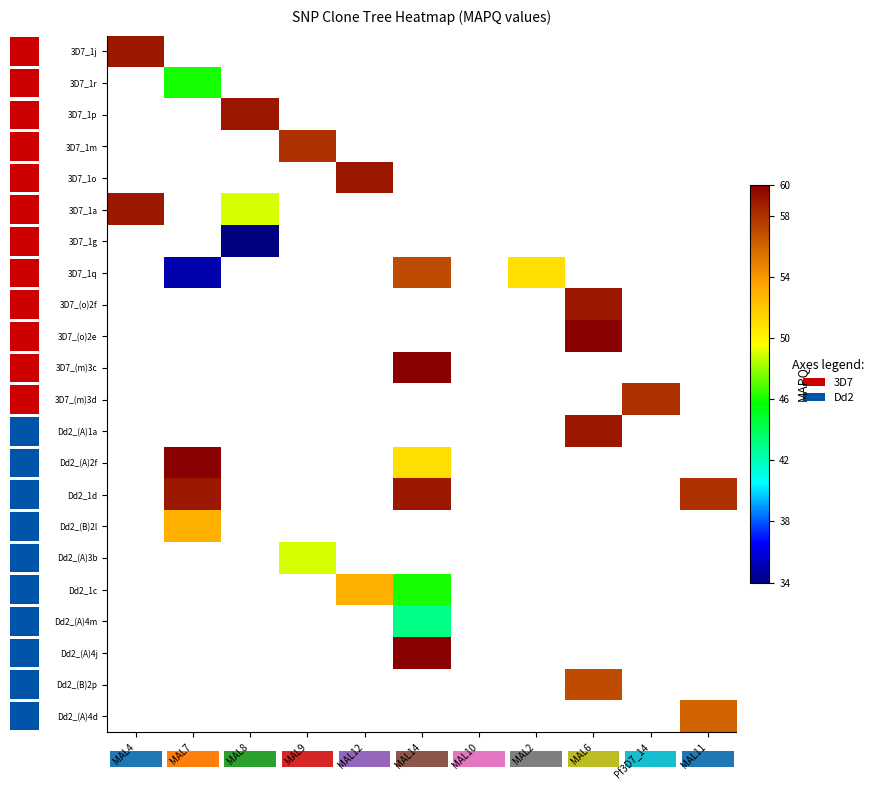

At which category does the chart reach its peak across all series?

MAL6